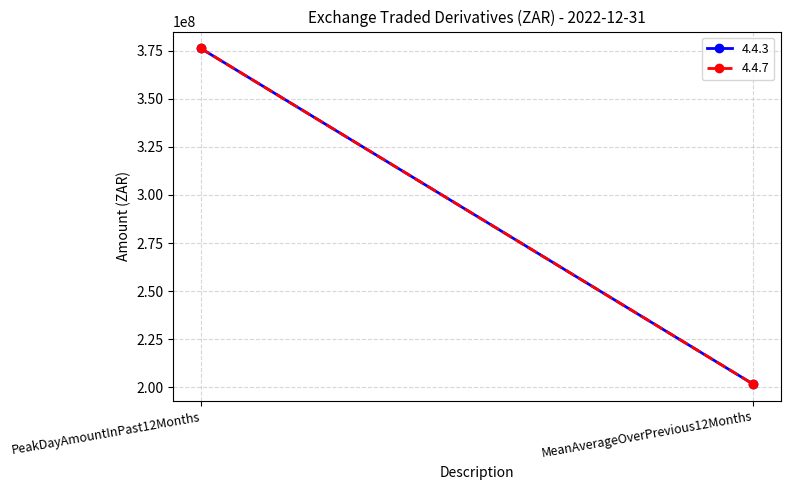

How many data points in 4.4.3 are less than 376207492?

1